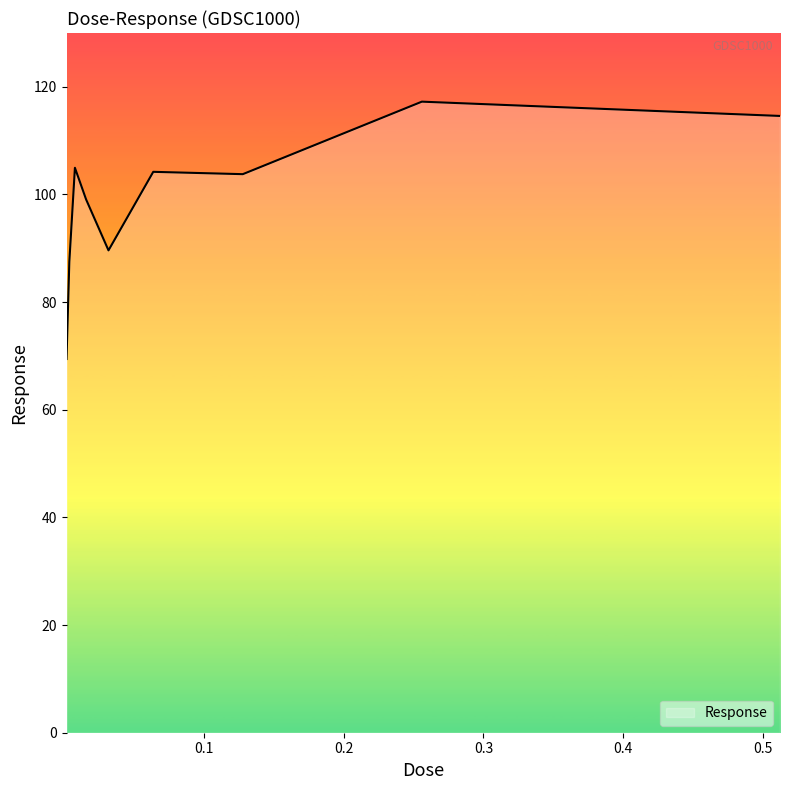

What is the smallest value displayed?

69.4